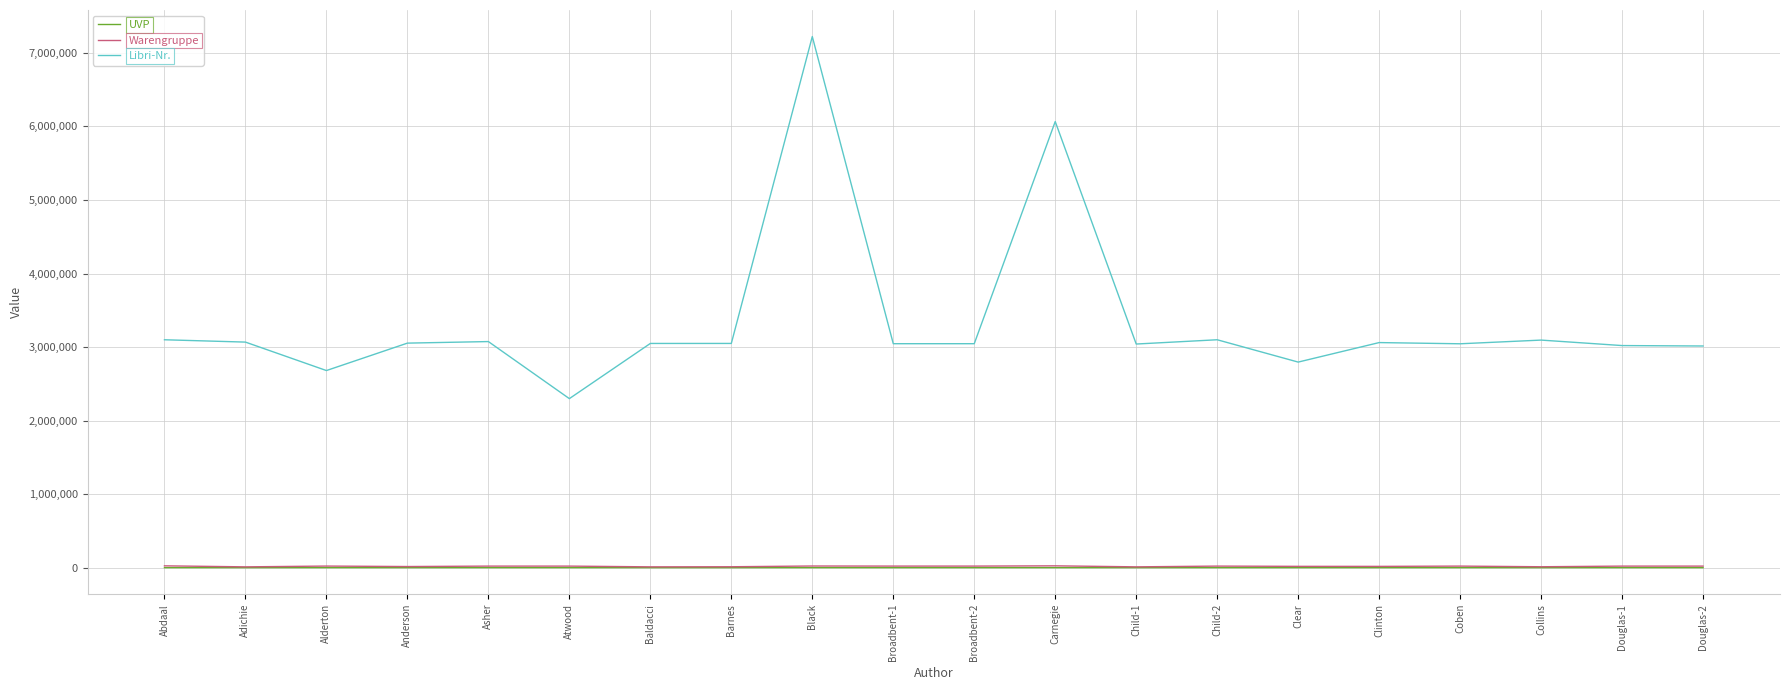

What is the sum of the UVP values at Collins and Asher?

38.0